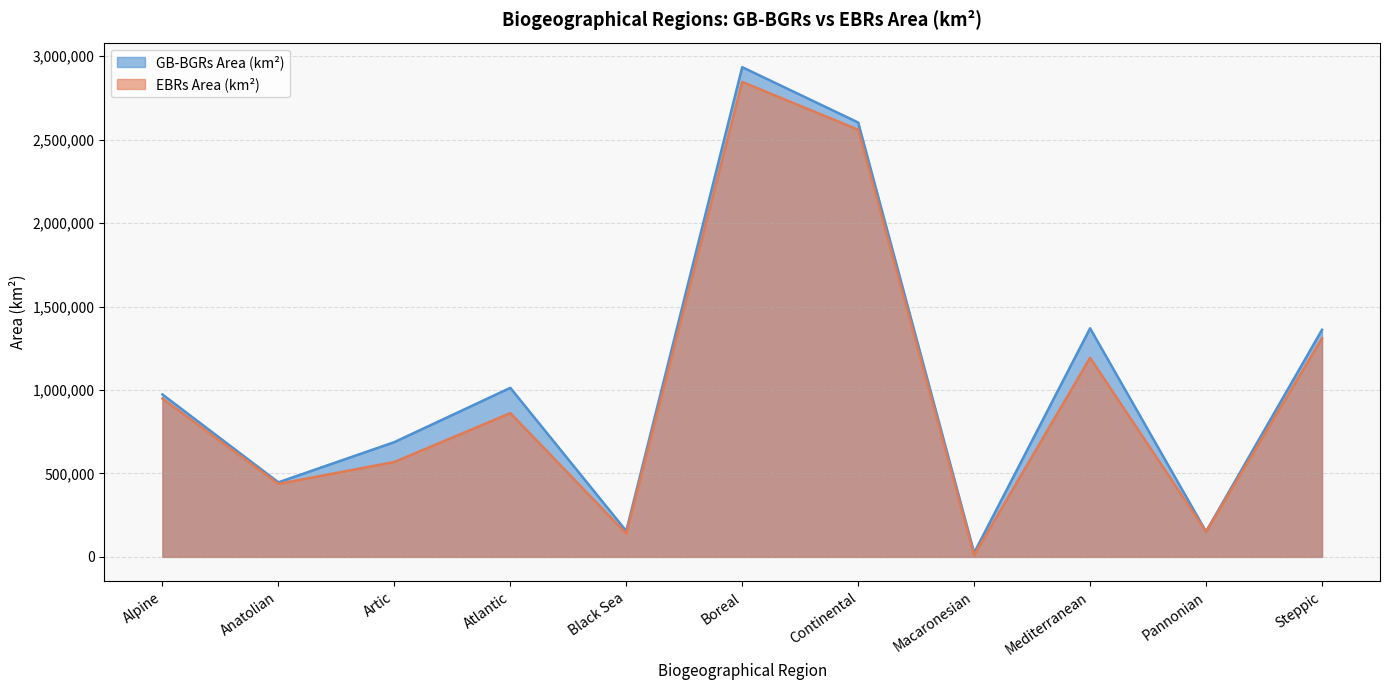

What is the smallest value displayed?

10255